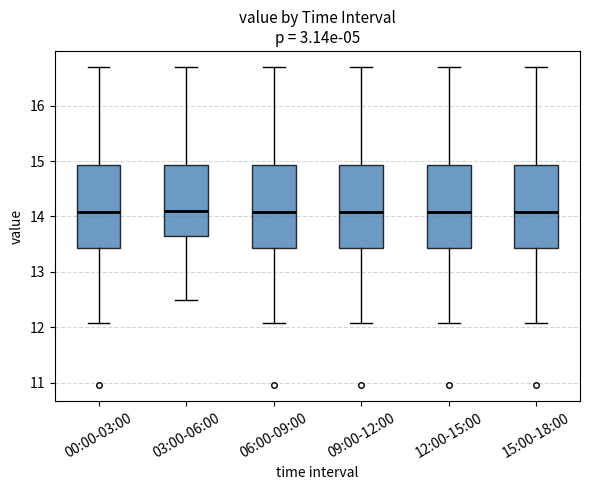

Reading left to right, transcribe this box plot: for each box, give where its median line is, the range the box spans, and where its two whiskers end, as read against the y-axis. The values are not printed on the chart, so give them approximately, as read against the axis.

00:00-03:00: median 14.1, box 13.4 to 14.9, whiskers 12.1 to 16.7
03:00-06:00: median 14.1, box 13.7 to 14.9, whiskers 12.5 to 16.7
06:00-09:00: median 14.1, box 13.4 to 14.9, whiskers 12.1 to 16.7
09:00-12:00: median 14.1, box 13.4 to 14.9, whiskers 12.1 to 16.7
12:00-15:00: median 14.1, box 13.4 to 14.9, whiskers 12.1 to 16.7
15:00-18:00: median 14.1, box 13.4 to 14.9, whiskers 12.1 to 16.7